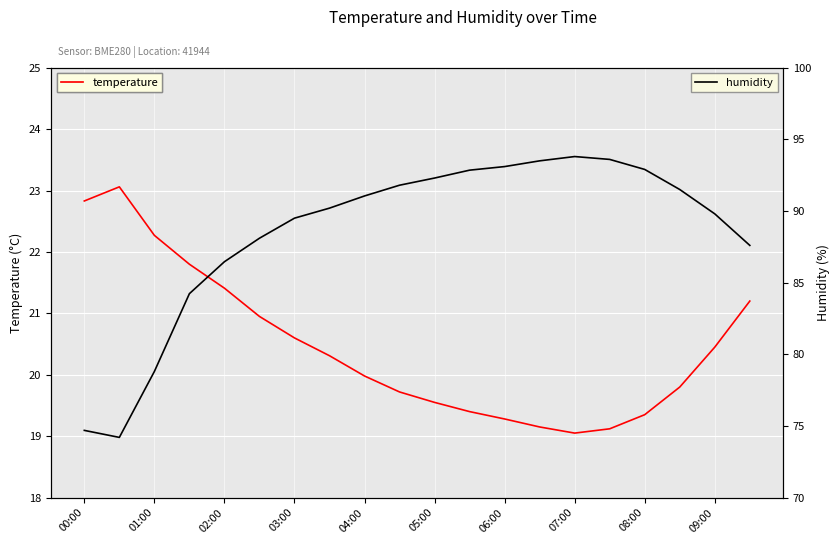

What is the difference between the maximum and second lowest values in the temperature series?

3.9